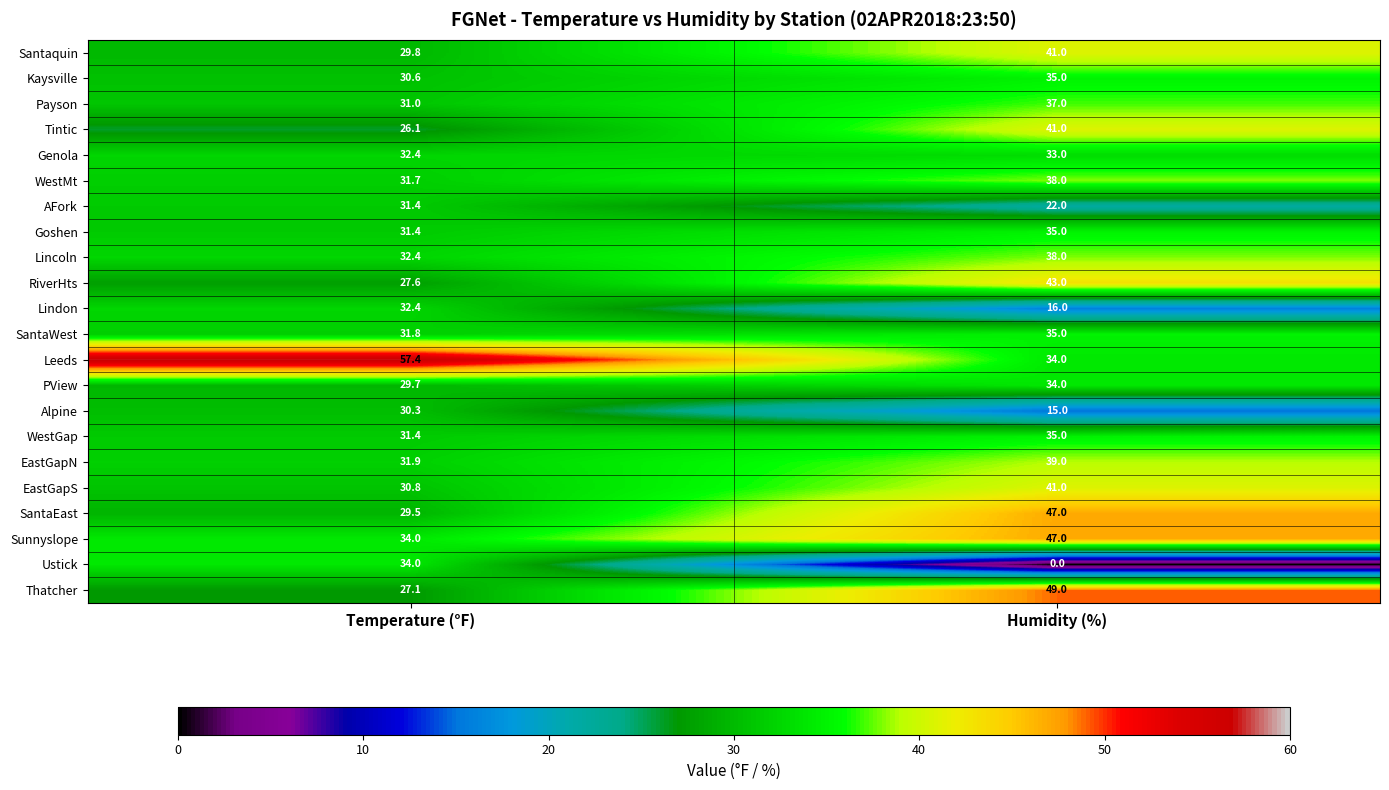

At which category does the chart reach its peak across all series?

Temperature (°F)